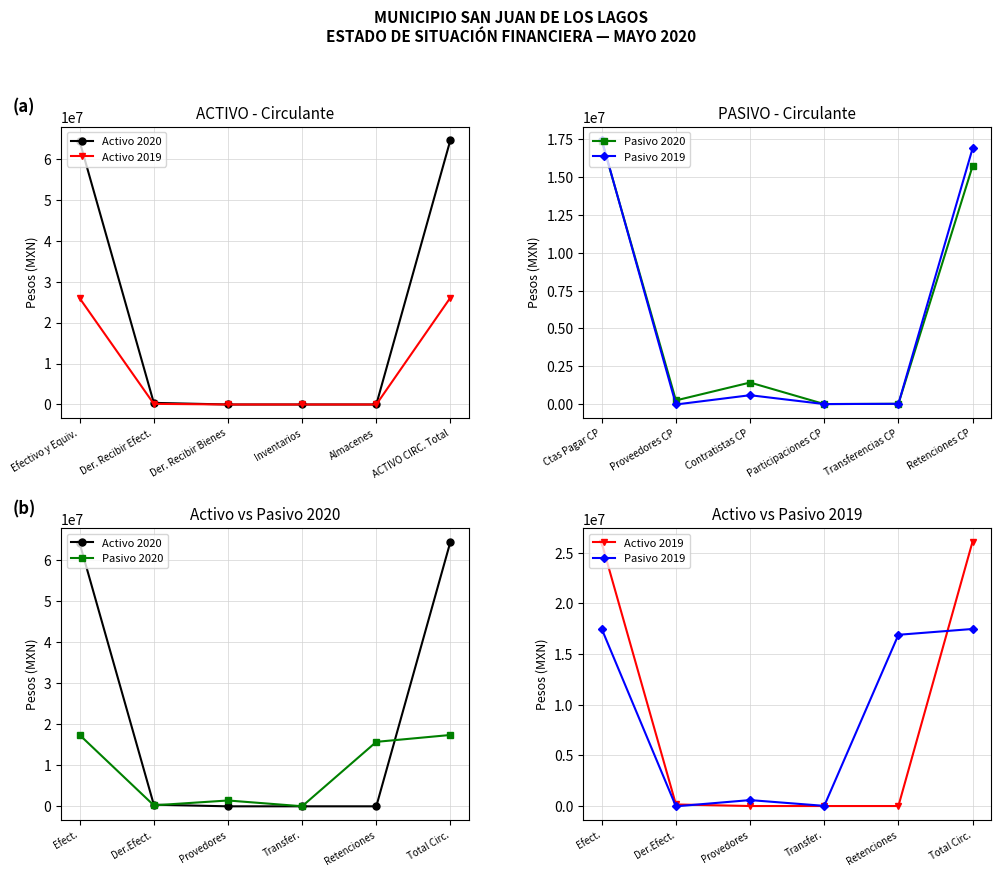

What is the label of the 4th point from the left?

Transfer.